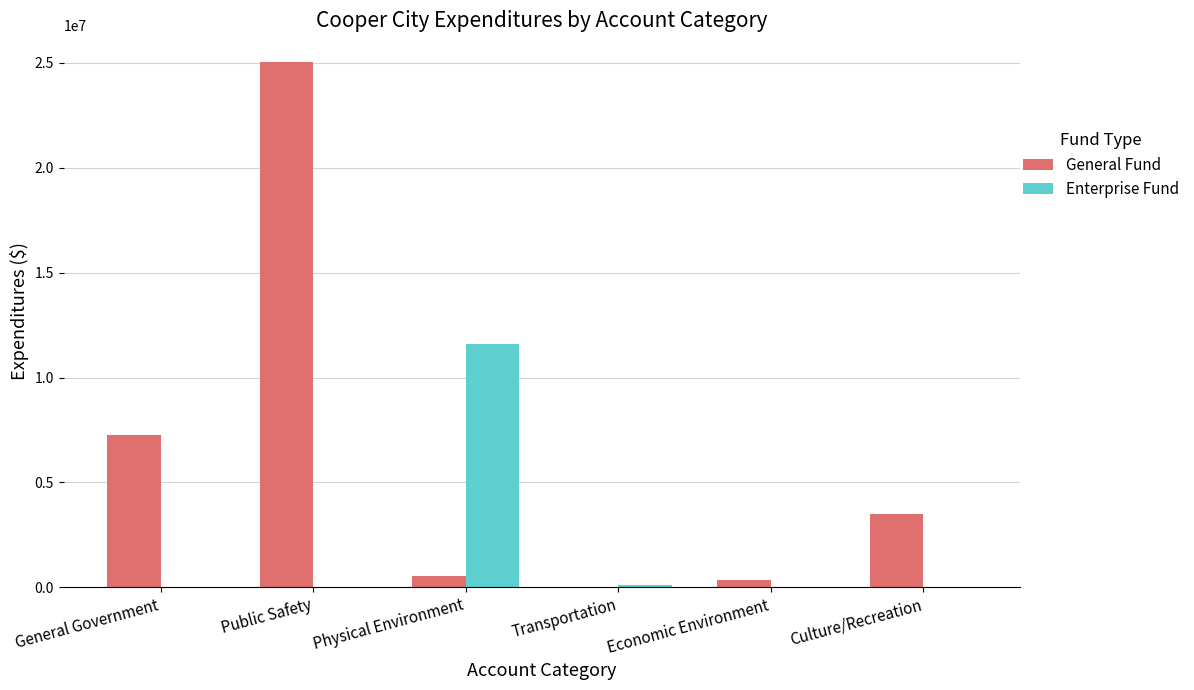

The value of Enterprise Fund at General Government is 0. True or false?

True